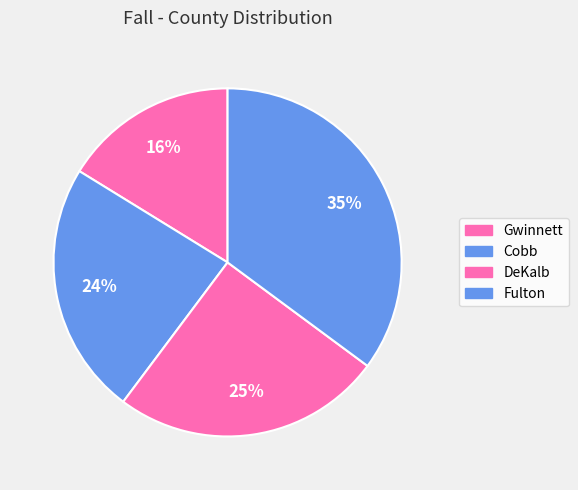

Which slice is the smallest?

Gwinnett